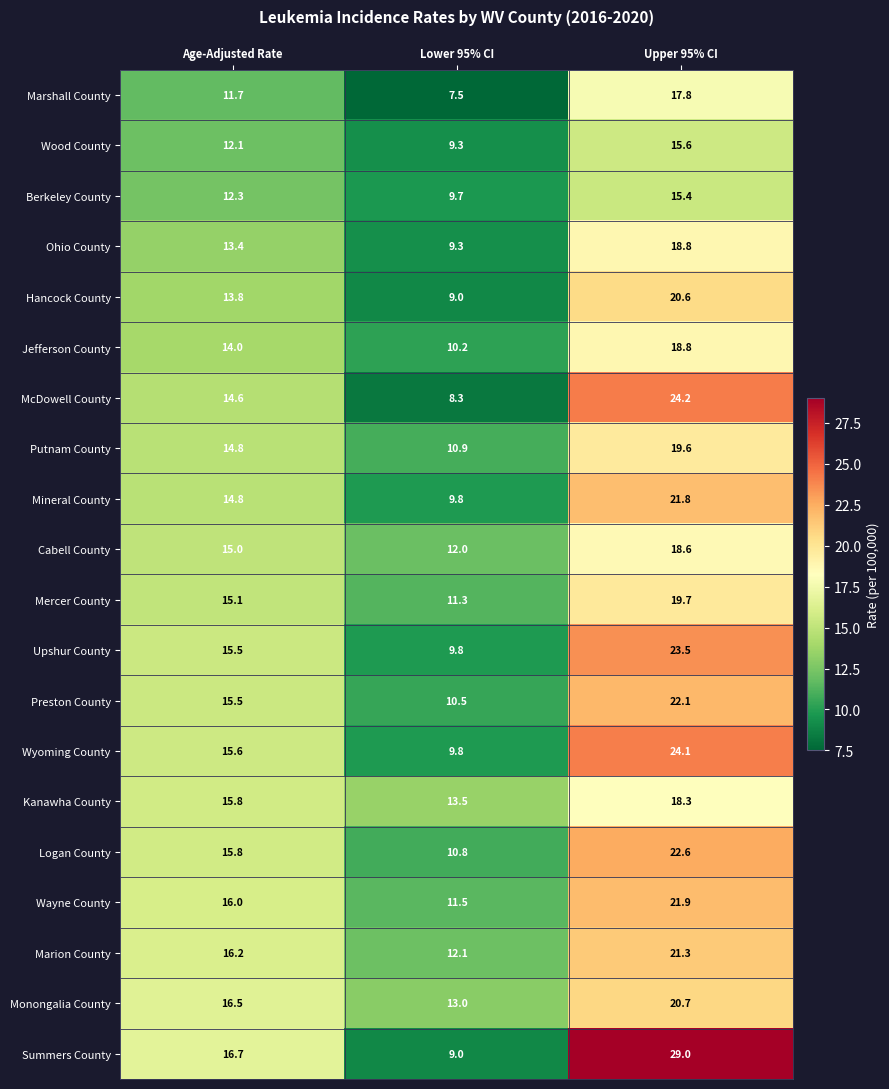

At how many categories does at least one series exceed 20?

1